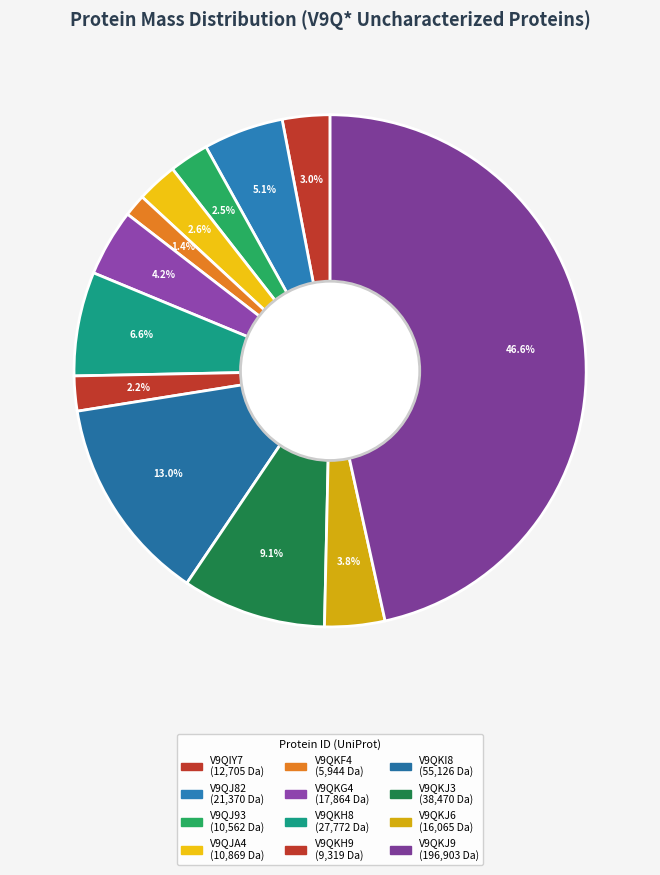

How much of the chart is everything except V9QKJ9?

53.4%